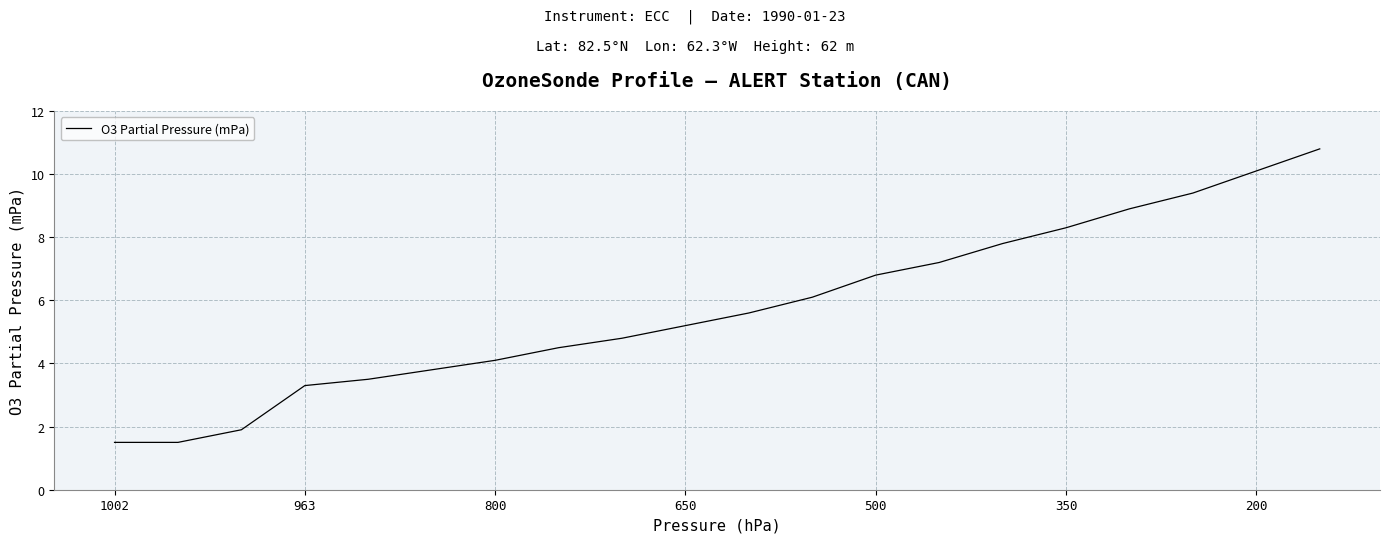

What is the smallest value displayed?

1.5